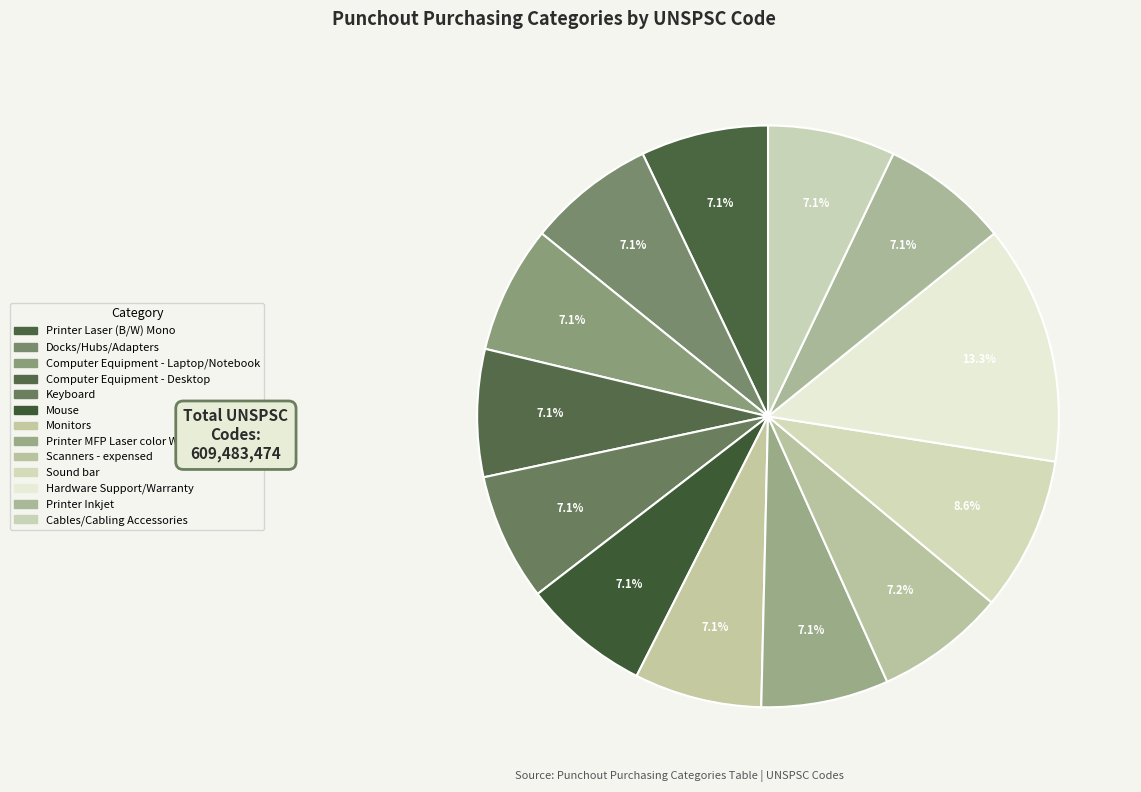

To the nearest percent, what is the difference between the largest and smallest slice percentages?

6%